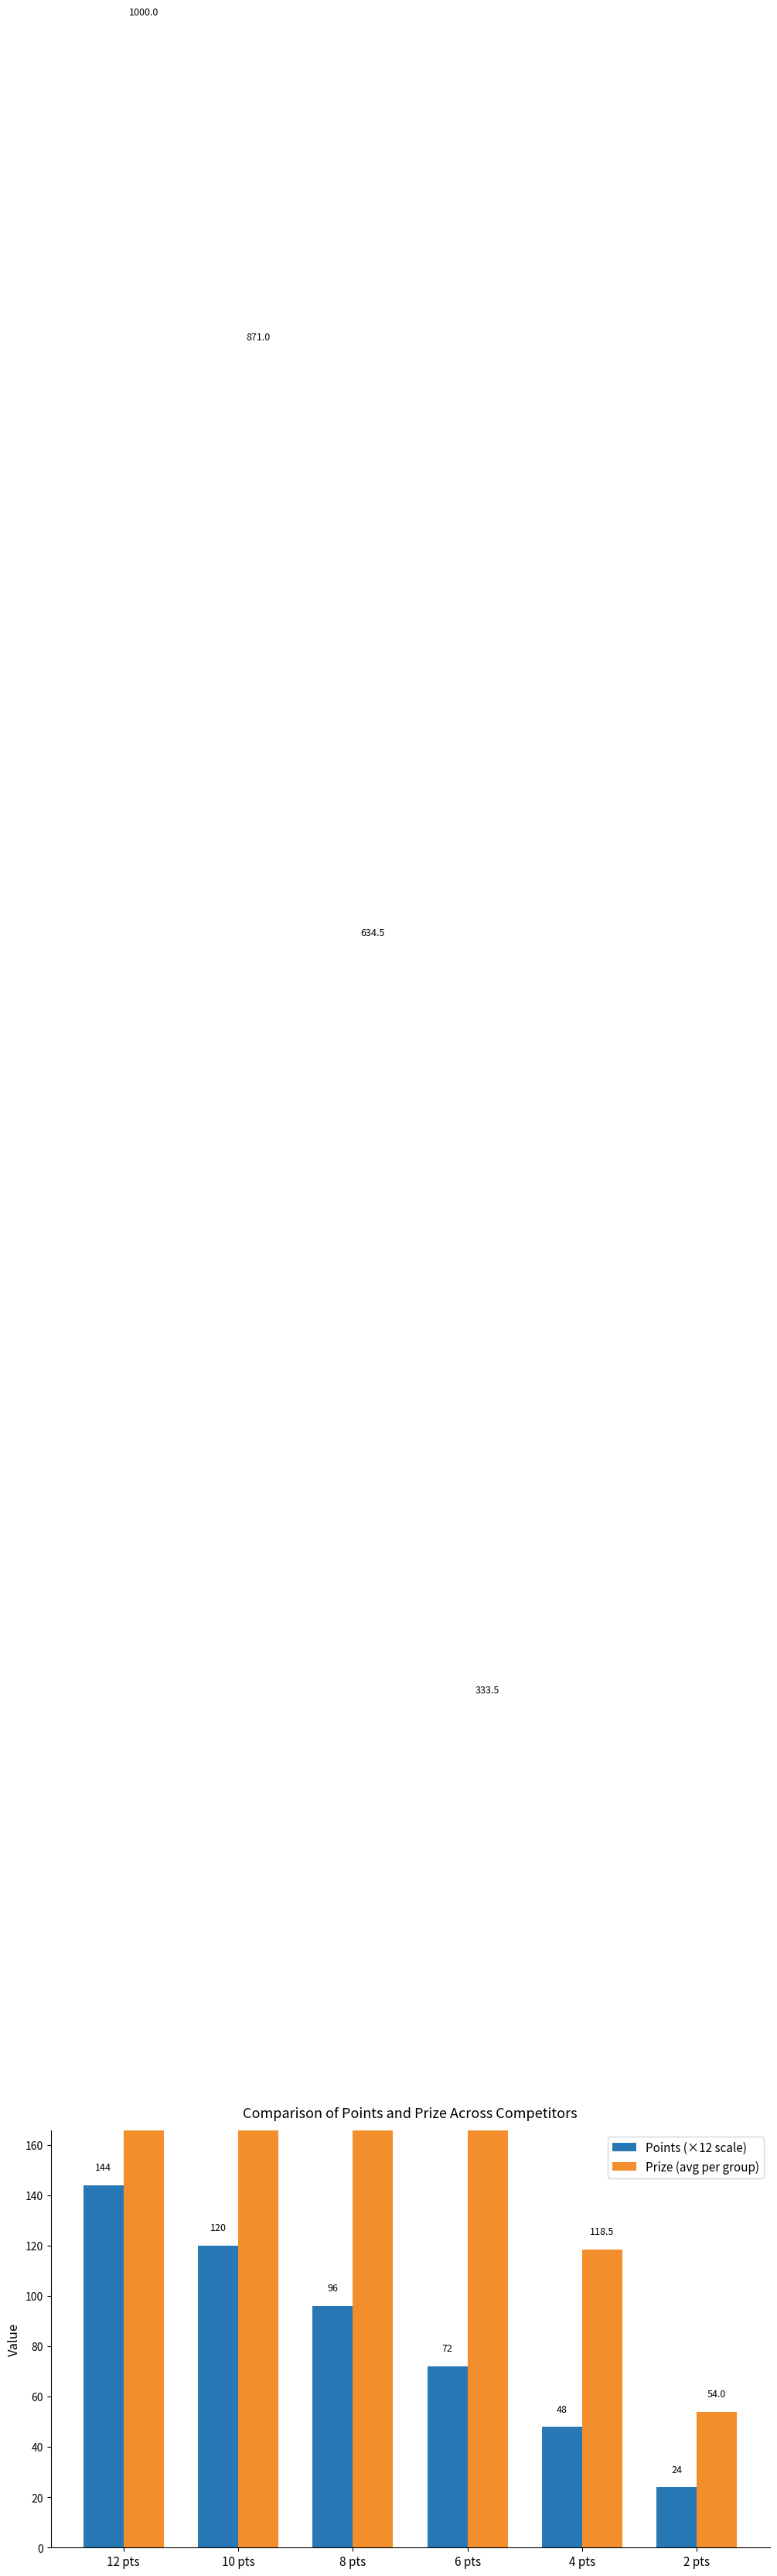

What is the difference between the maximum and minimum values in the Prize (avg per group) series?

946.0